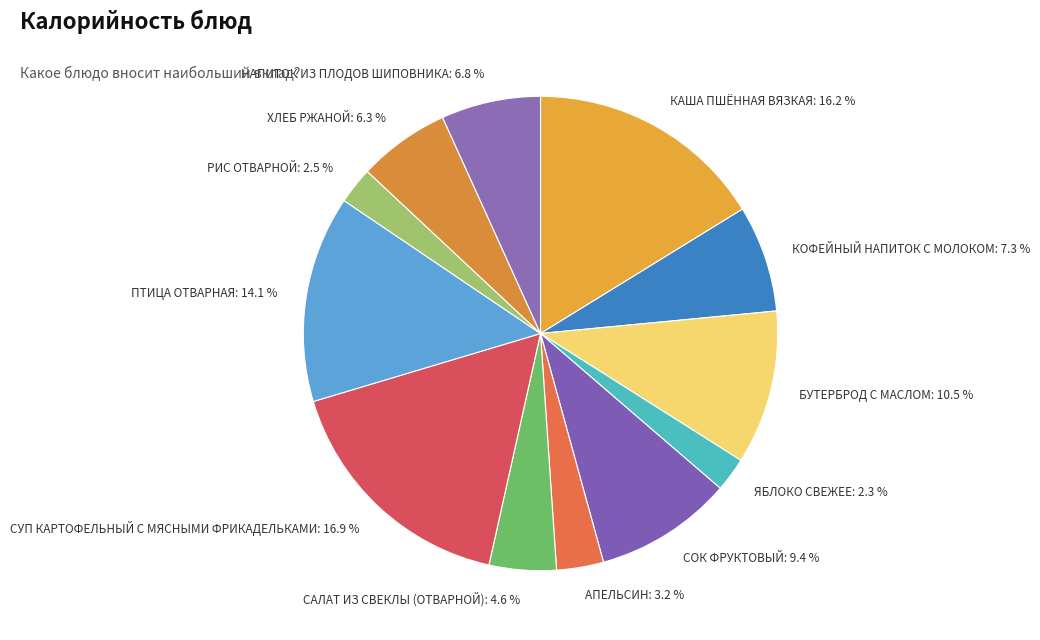

What percentage do СОК ФРУКТОВЫЙ: 9.4 % and НАПИТОК ИЗ ПЛОДОВ ШИПОВНИКА: 6.8 % together represent?

16.2%